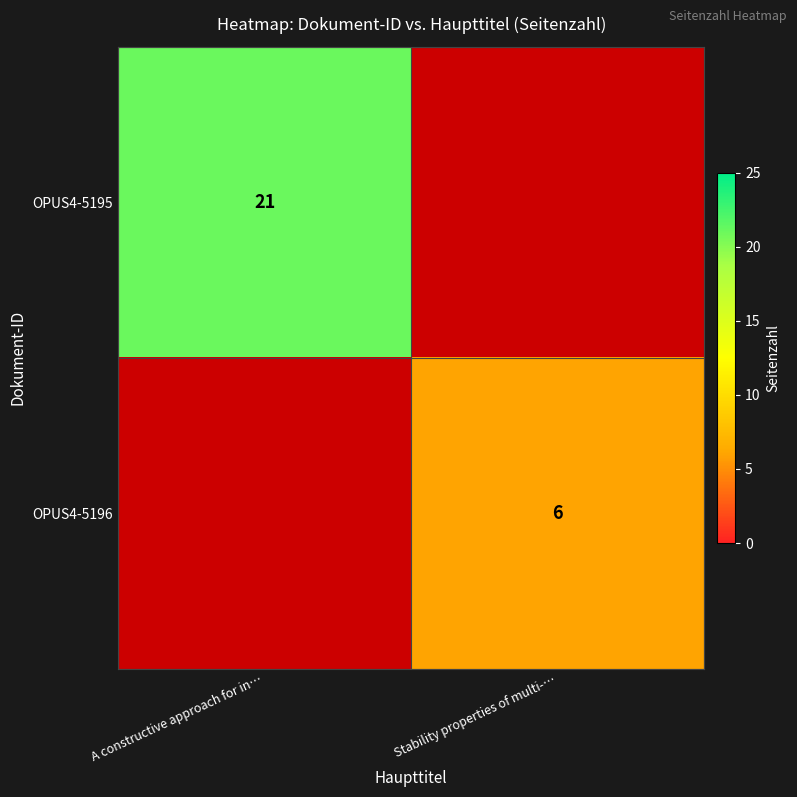

Count the number of categories in the chart.

2